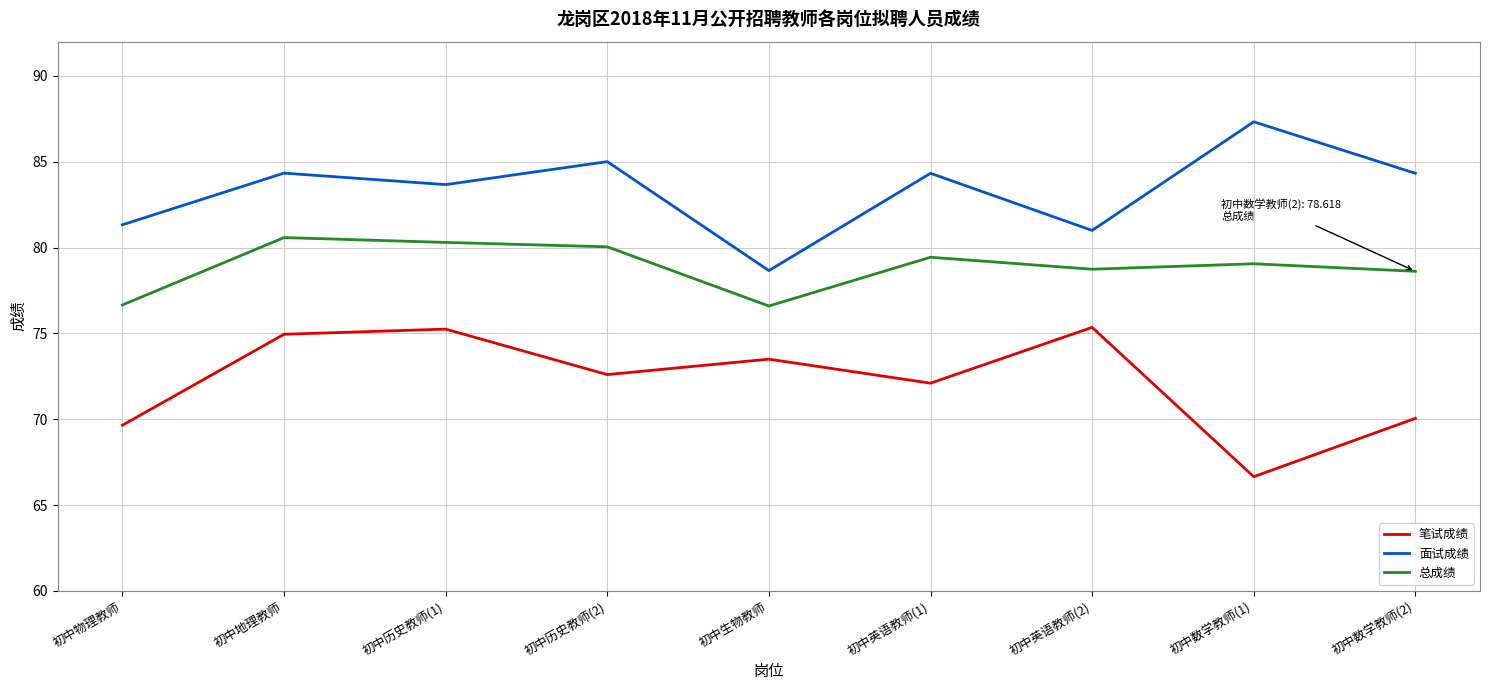

True or false: 面试成绩 has a value of 106.5 at 初中英语教师(2).

False